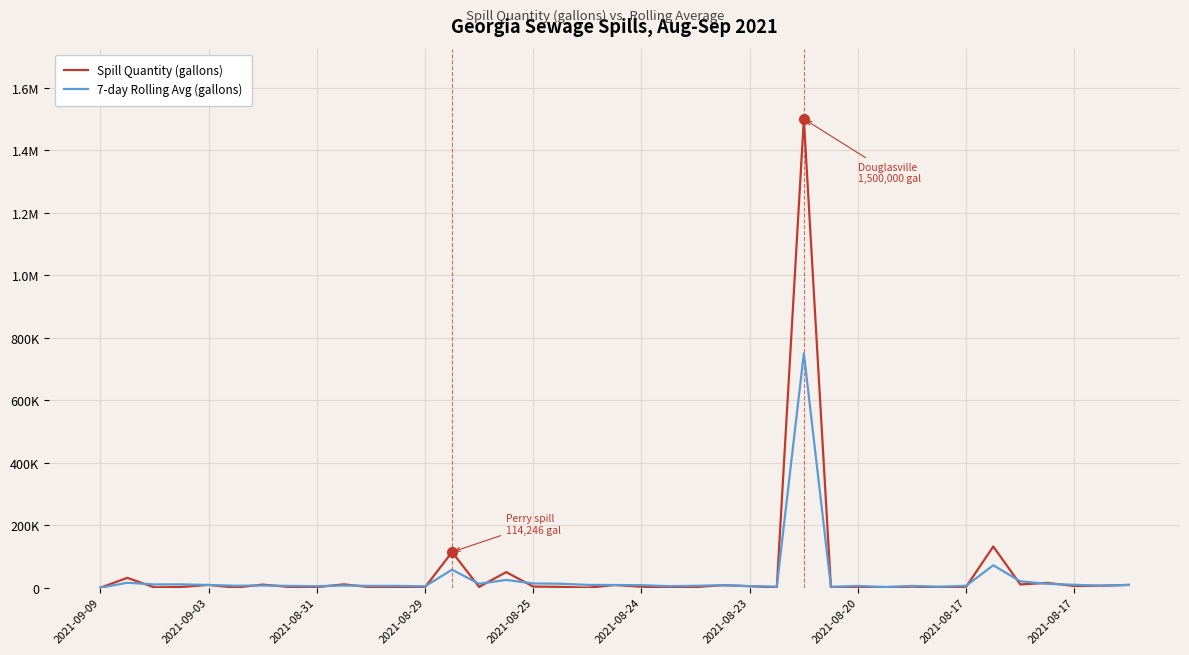

At which category does the chart reach its minimum across all series?

2021-09-09